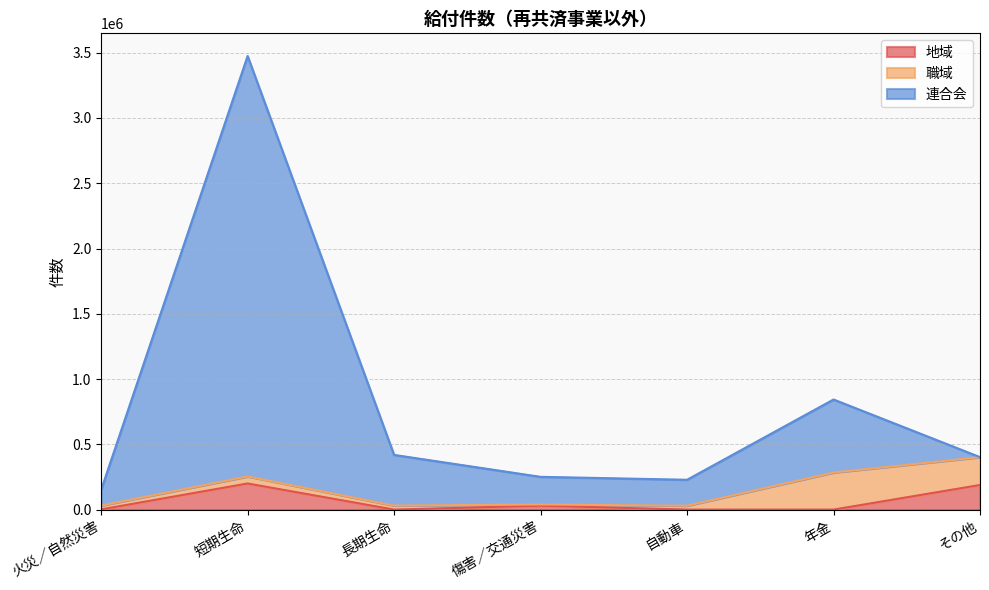

What is the average value of the 地域 series?

59989